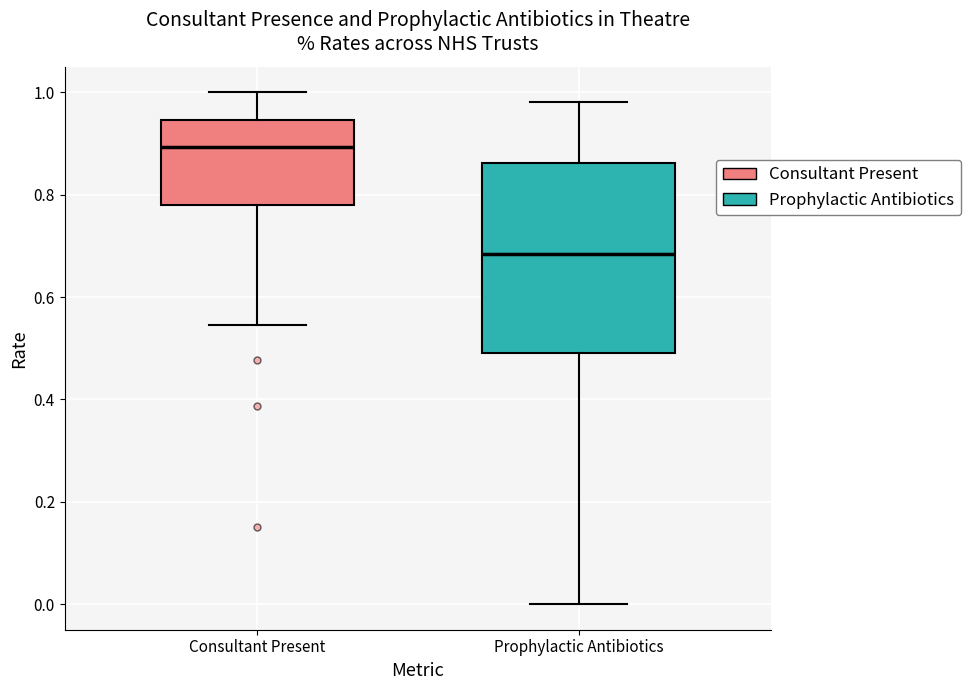

Reading left to right, read every box against the y-axis: the position of its median line, the range the box covers, and the ends of its whiskers. The values are not printed on the chart, so give them approximately, as read against the axis.

Consultant Present: median 0.90, box 0.78 to 0.94, whiskers 0.54 to 1.00
Prophylactic Antibiotics: median 0.68, box 0.50 to 0.86, whiskers 0.00 to 0.98